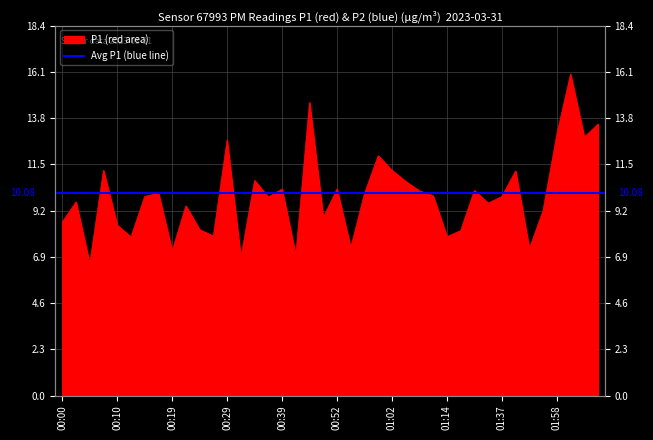

Where is the first local minimum?

00:05